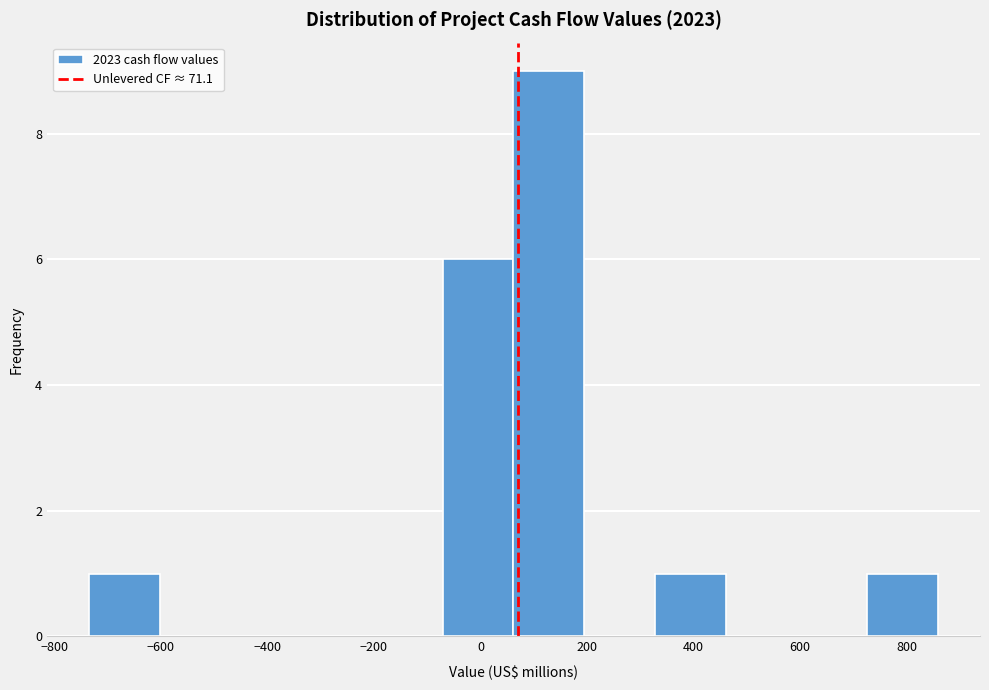

How tall is the bar that spans 720 to 860 on the x-axis? Neither the bar edges nor the heights are printed on the chart, so give them approximately, as read against the axes.

1